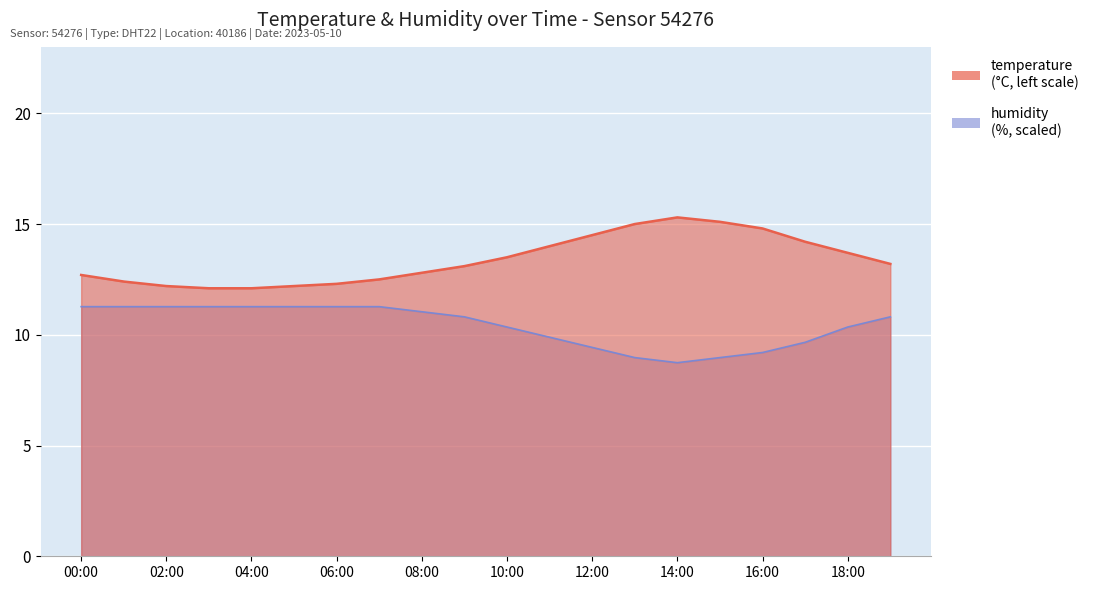

True or false: humidity and temperature cross at least once.

False